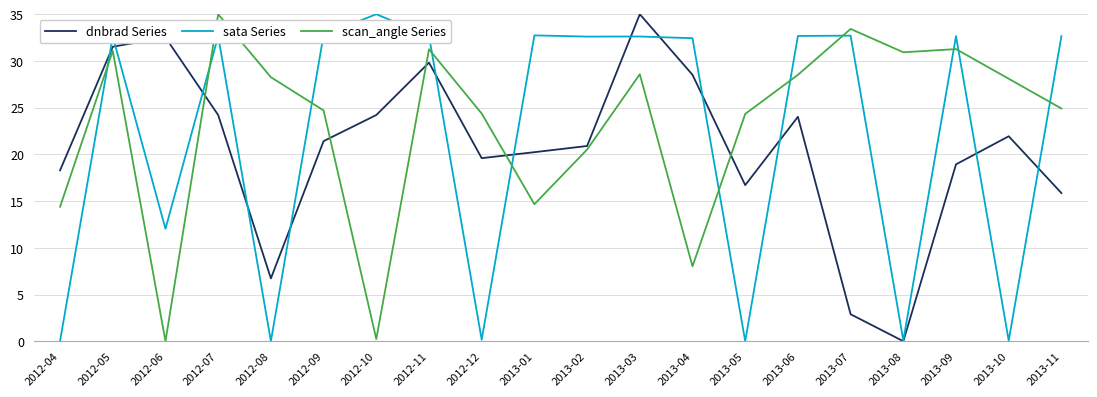

What is the average value of the dnbrad Series series?

20.7